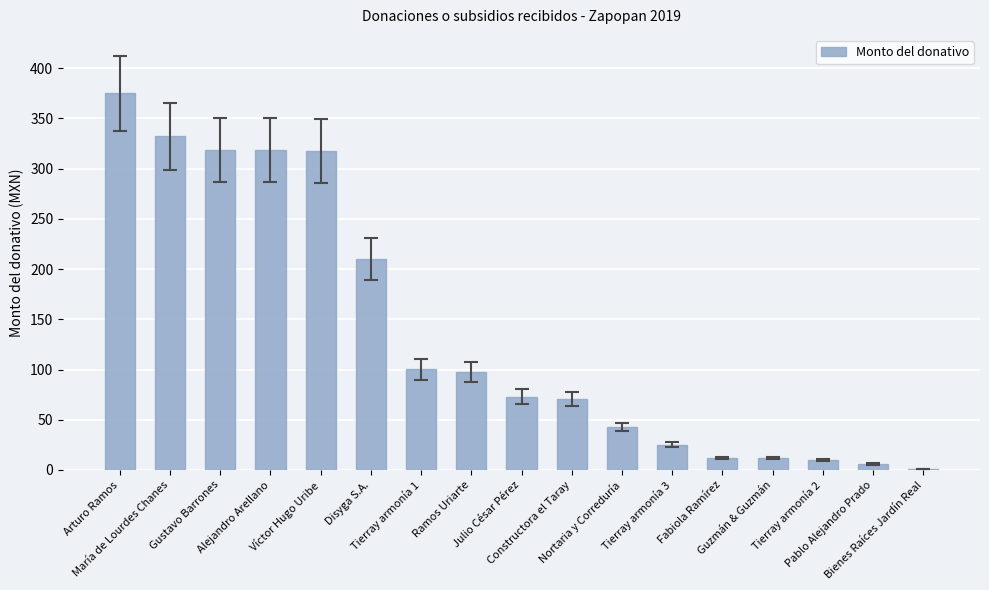

What is the sum of all values?

2322.3